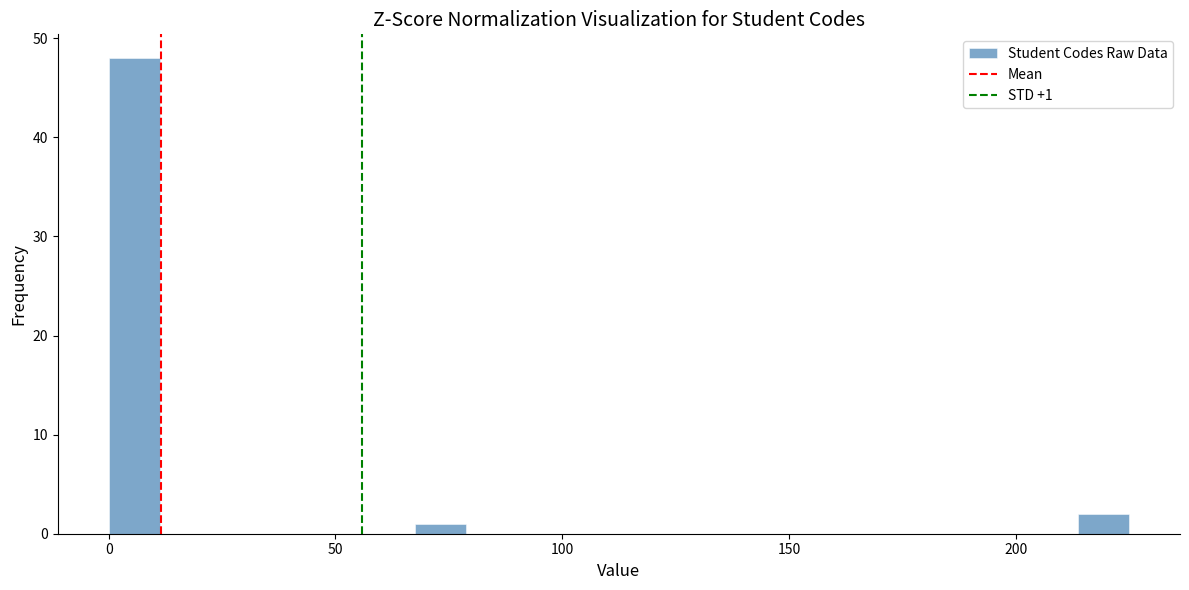

Around what value on the x-axis is the tallest bar? Give the approximate position of its centre, as read against the axis.

5